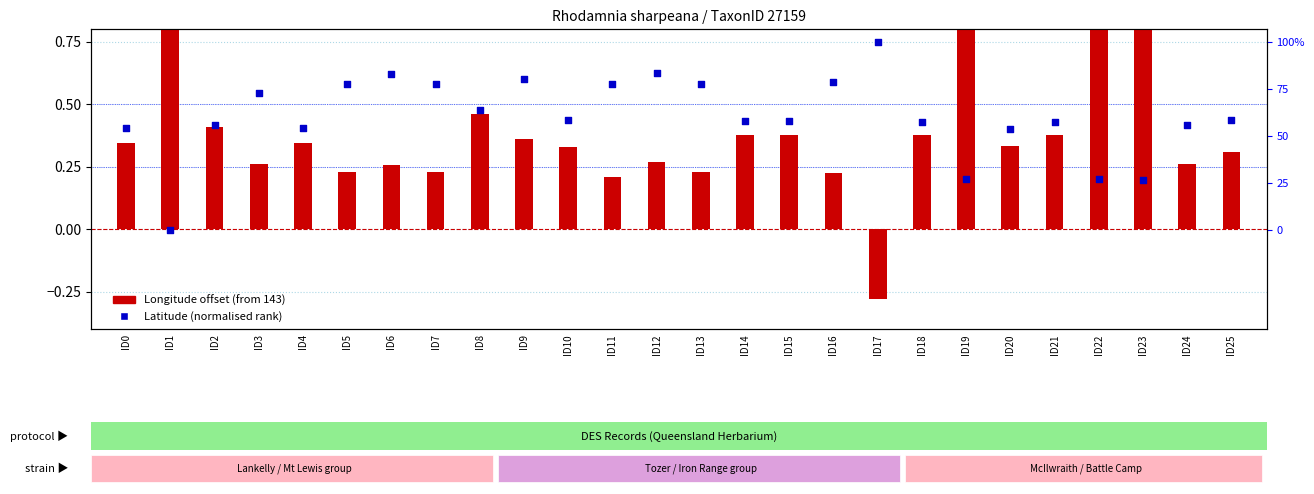

Which series contains the lowest Y value?

Longitude offset (from 143)